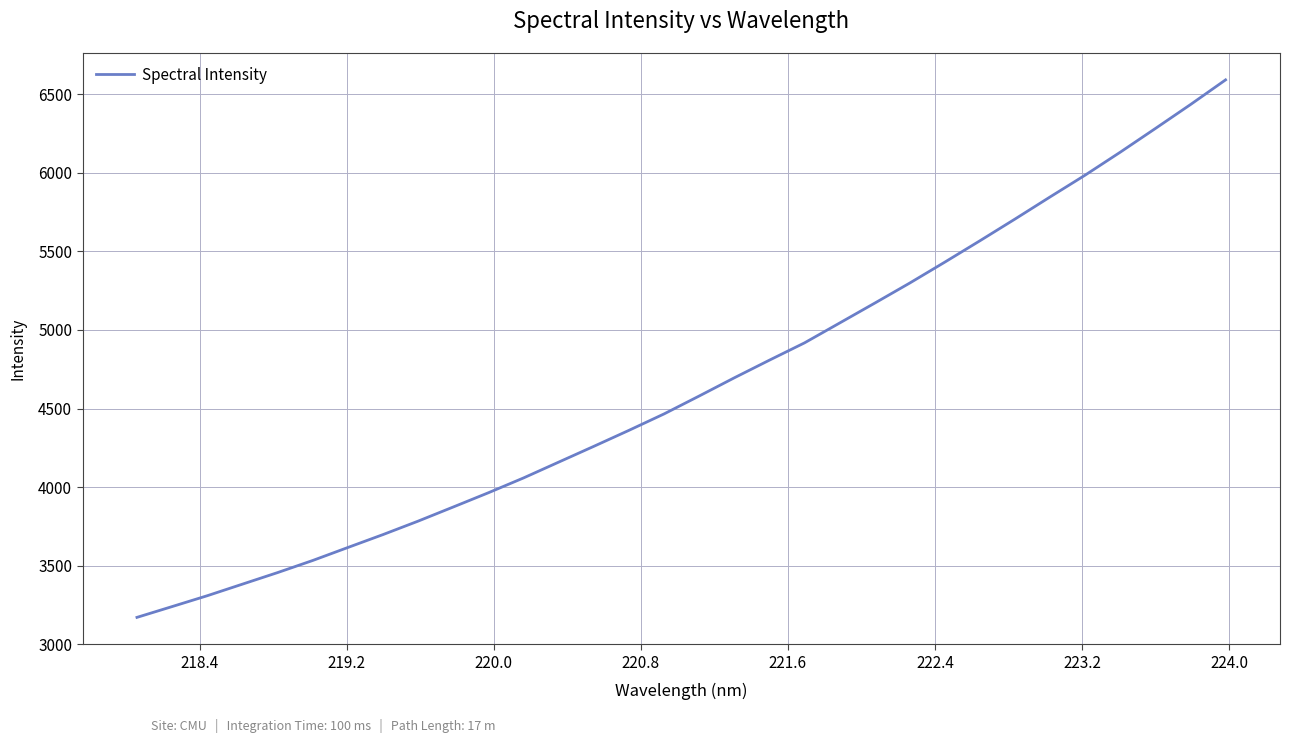

What is the minimum value shown in the chart?

3170.9